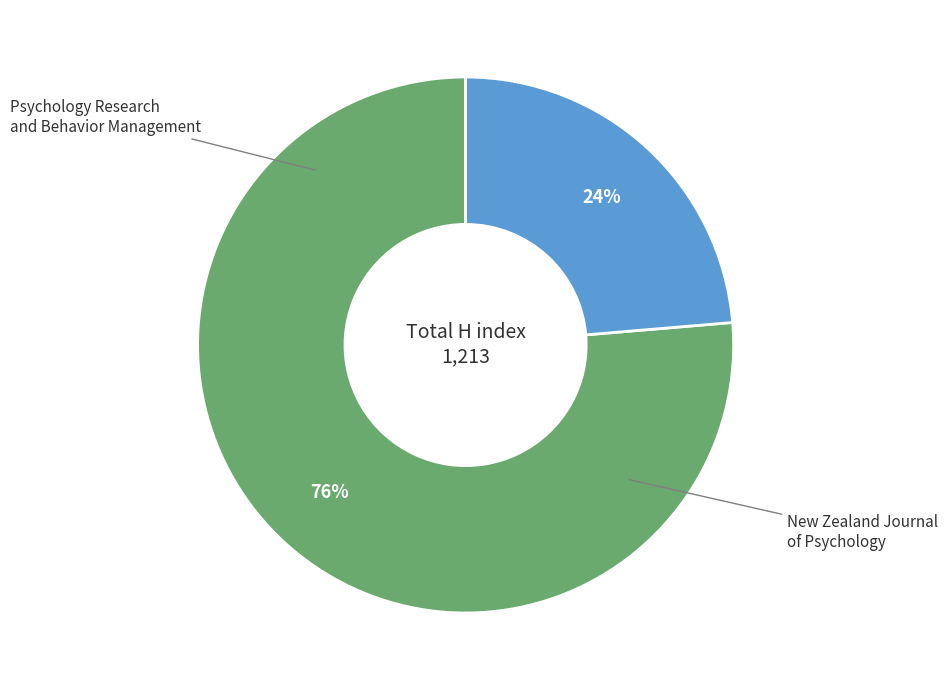

To the nearest percent, what is the average slice percentage?

50%